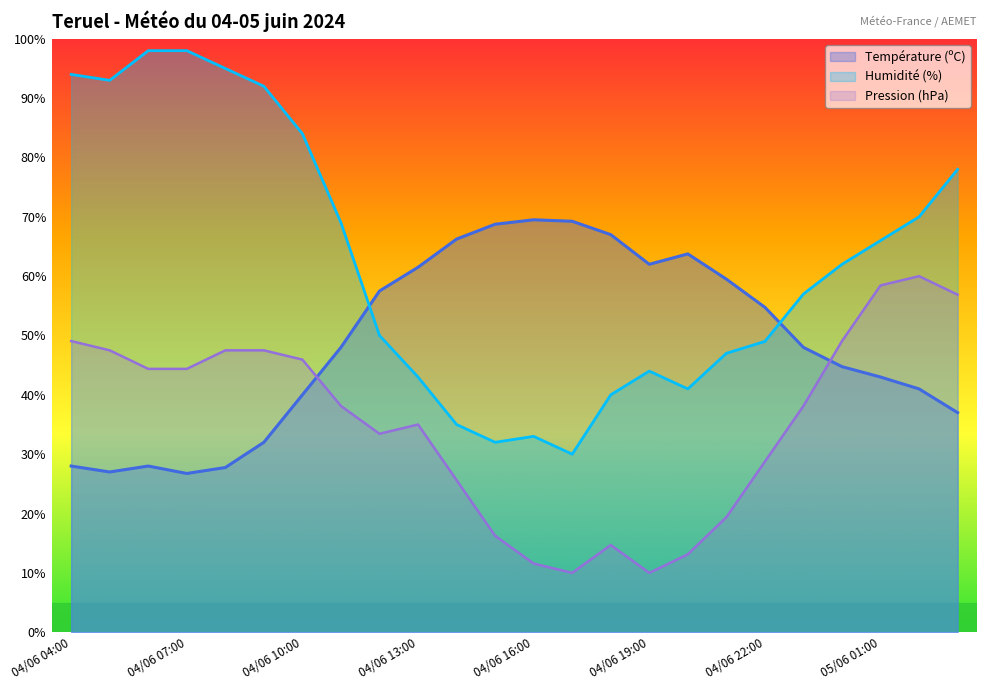

Which series has the largest total across all categories?

Humidité (%)